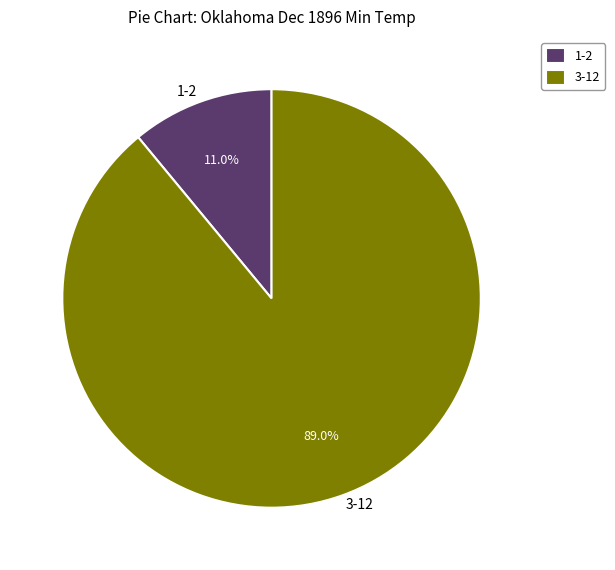

What is the largest slice in the pie chart?

3-12